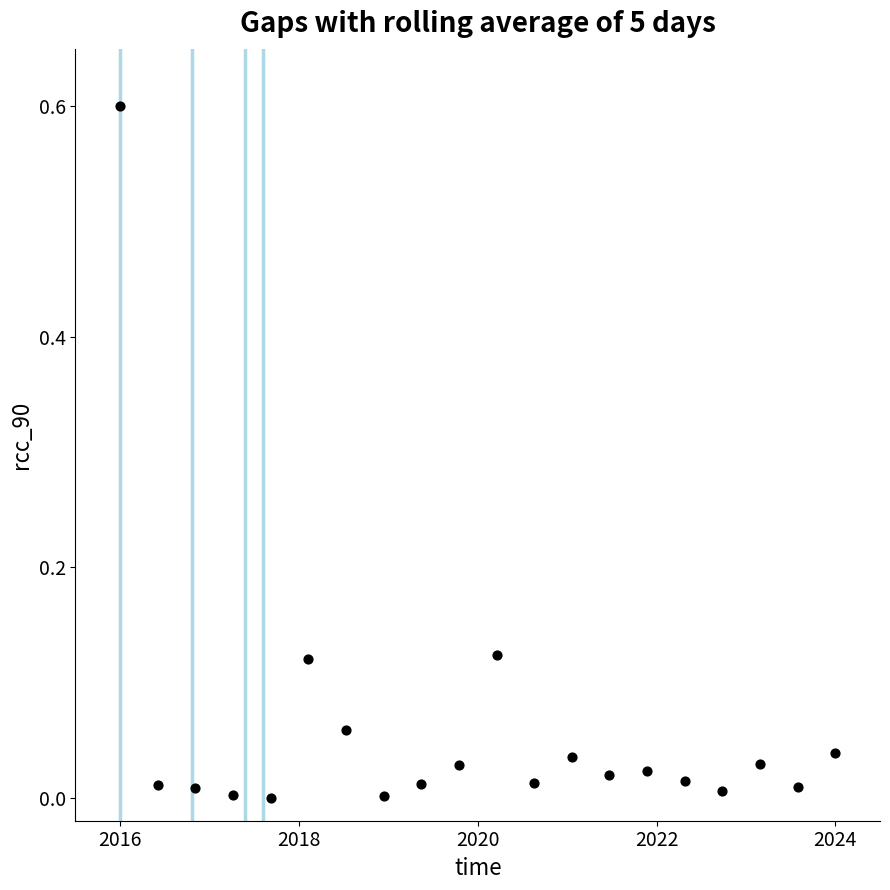

What is the range of X values (max minus min)?

8.0